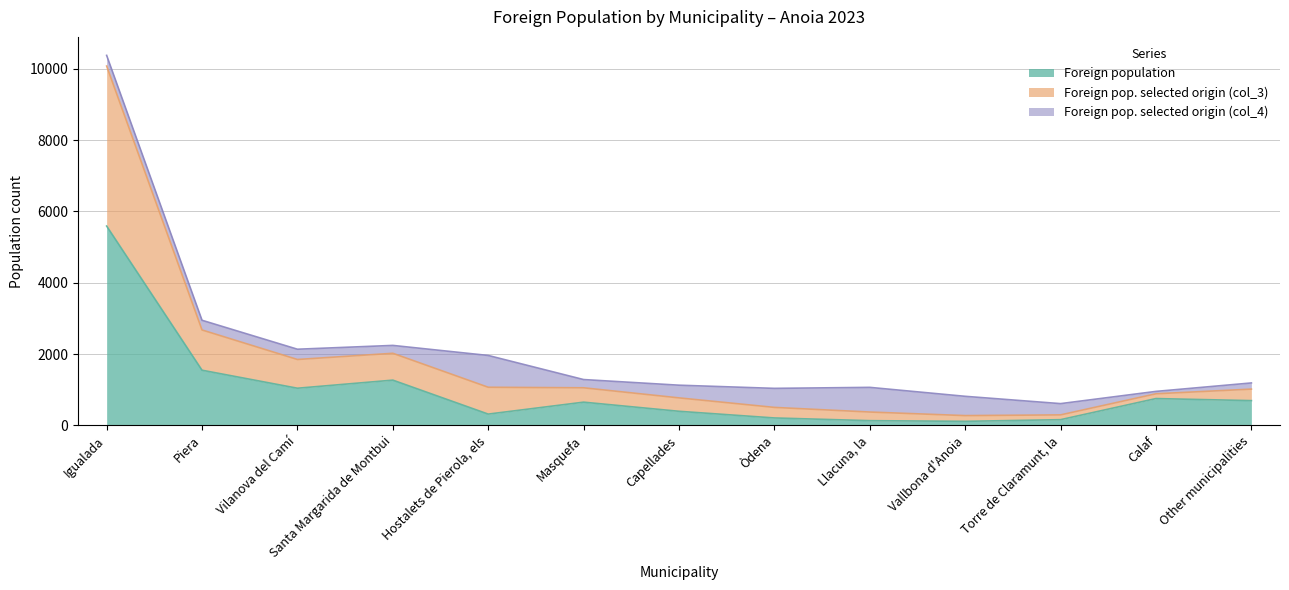

Which category has the highest value in the Foreign population series?

Igualada